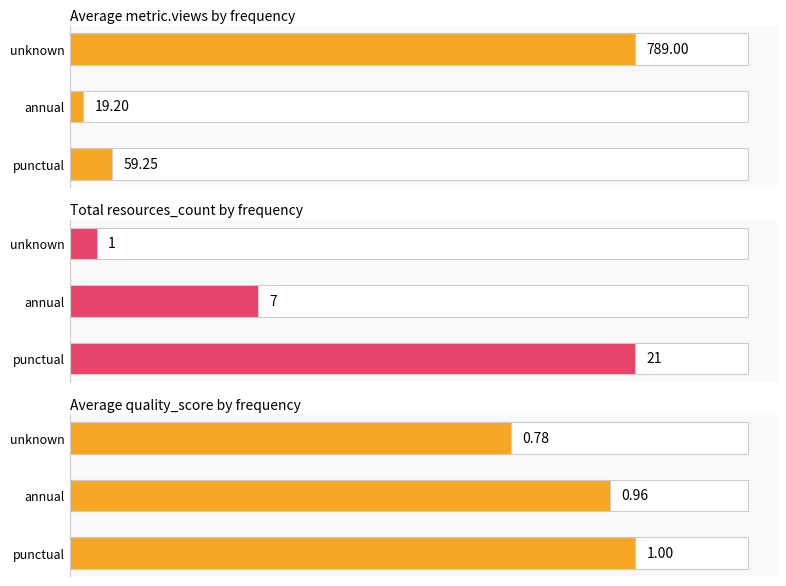

Which series has the widest spread of values?

Average metric.views by frequency